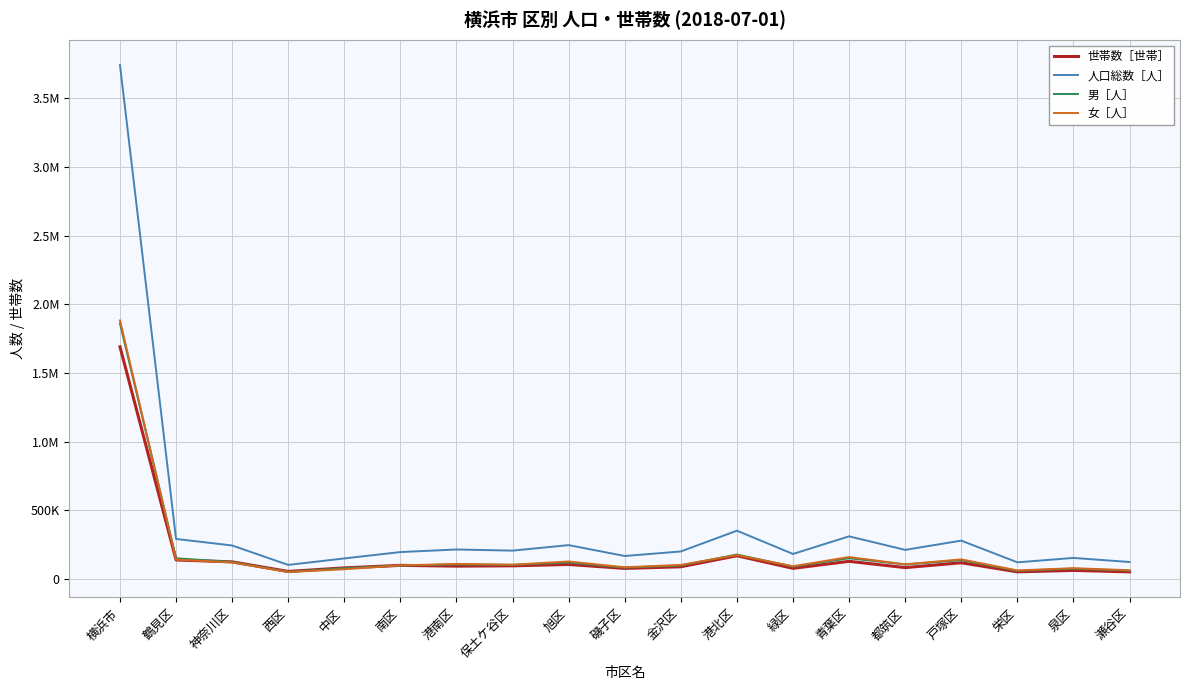

Reading right to left, transcribe all the data shown in this chart.

世帯数［世帯］: 51122	61763	51427	117474	82145	127981	76817	168467	88272	76398	105042	95181	92931	98473	80219	54276	124142	137764	1689894
人口総数［人］: 123012	152628	120621	278589	211234	309802	181592	350965	199749	166638	245831	205850	214135	195373	148956	101802	243262	290794	3740833
男［人］: 59978	74545	58831	136392	105224	150558	89384	177470	97703	81948	119045	102427	105007	97152	78216	51532	123531	150212	1859155
女［人］: 63034	78083	61790	142197	106010	159244	92208	173495	102046	84690	126786	103423	109128	98221	70740	50270	119731	140582	1881678